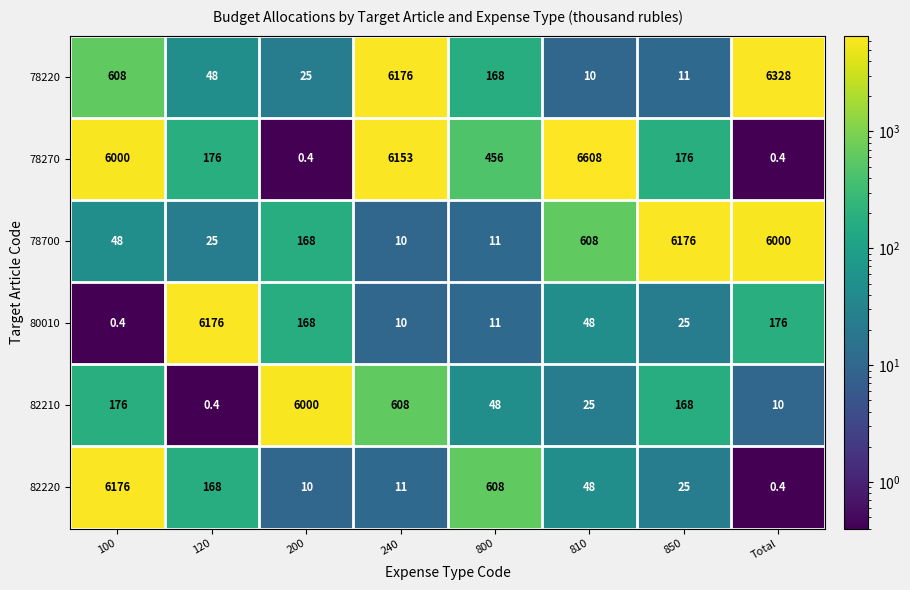

True or false: 78220 has a value of 85.9 at 120.

False